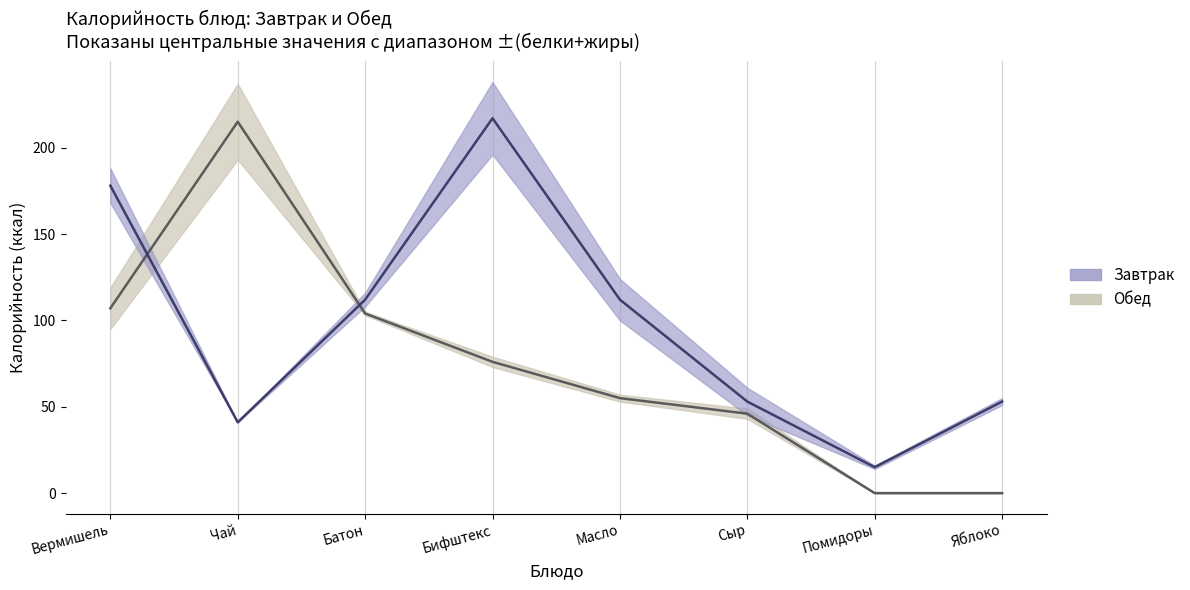

What is the approximate value of Обед_calories at Сыр, to the nearest 10?

50